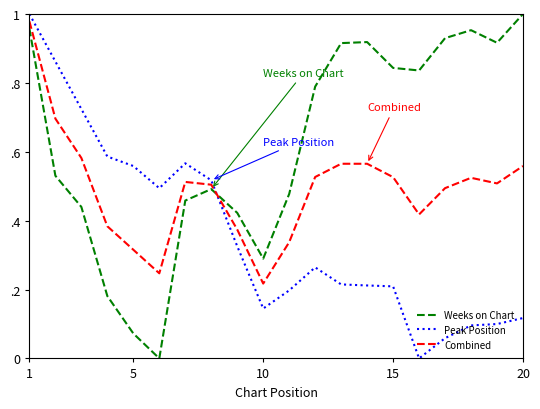

How many intersections are there between Peak Position and Weeks on Chart?

1